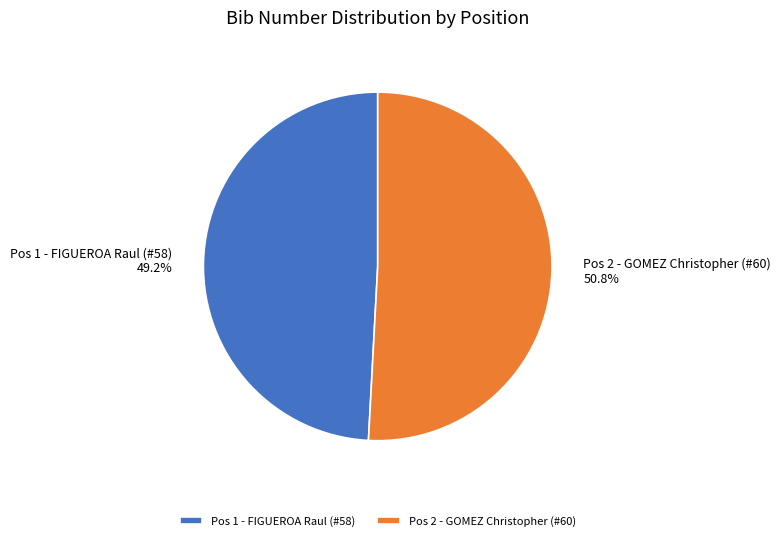

To the nearest percent, what is the difference between the largest and smallest slice percentages?

2%